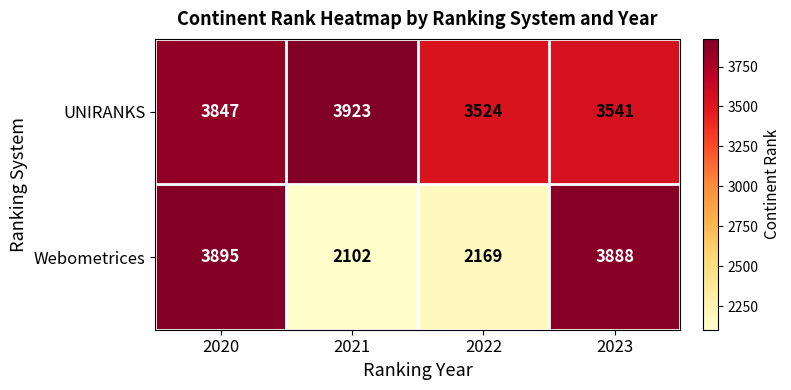

Reading right to left, list all the values displayed in this chart.

UNIRANKS: 3541	3524	3923	3847
Webometrices: 3888	2169	2102	3895